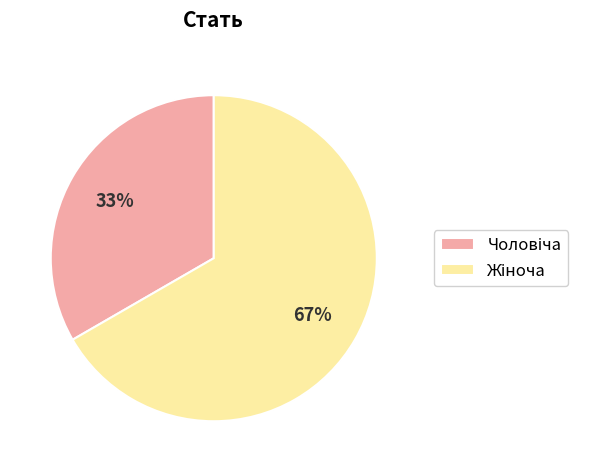

To the nearest percent, what is the average slice percentage?

50%